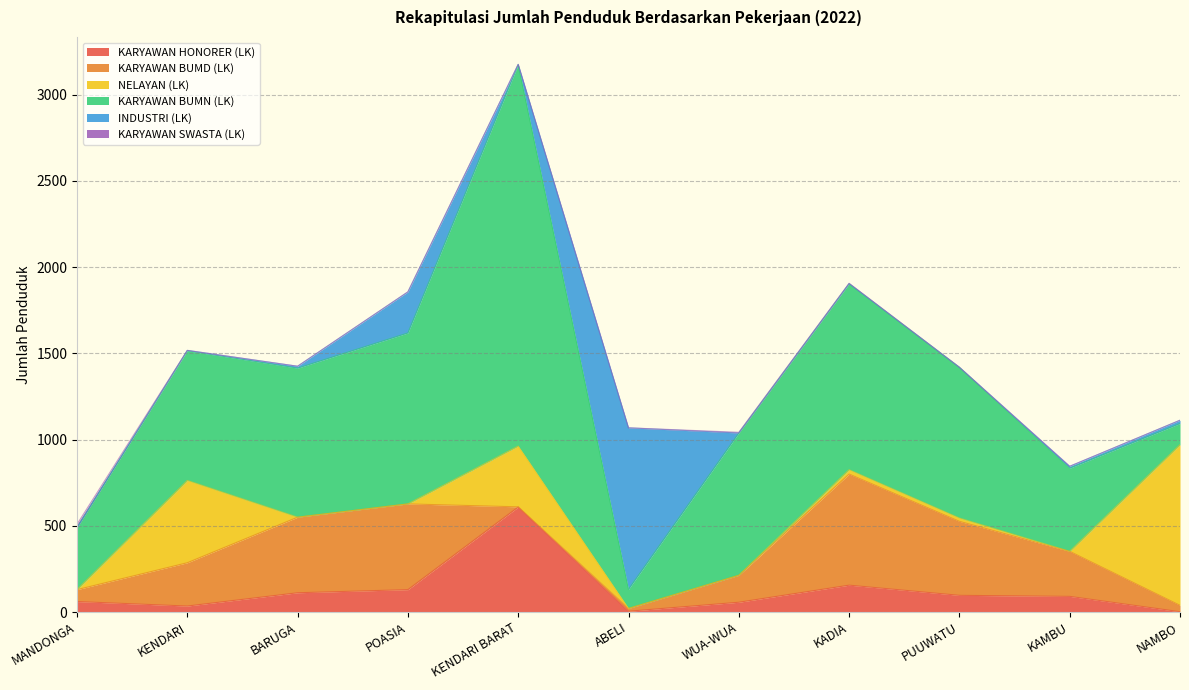

Which category has the lowest value in the INDUSTRI (LK) series?

MANDONGA